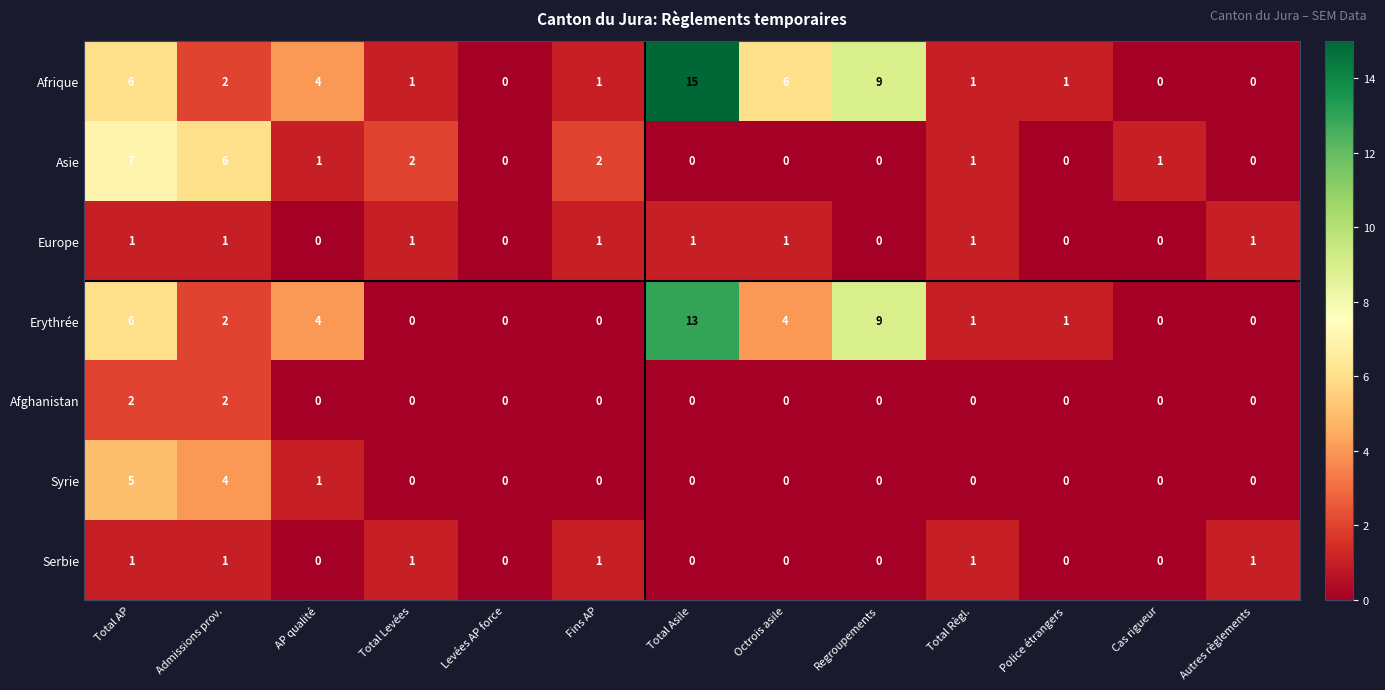

What is the difference between the maximum and minimum values in the Erythrée series?

13